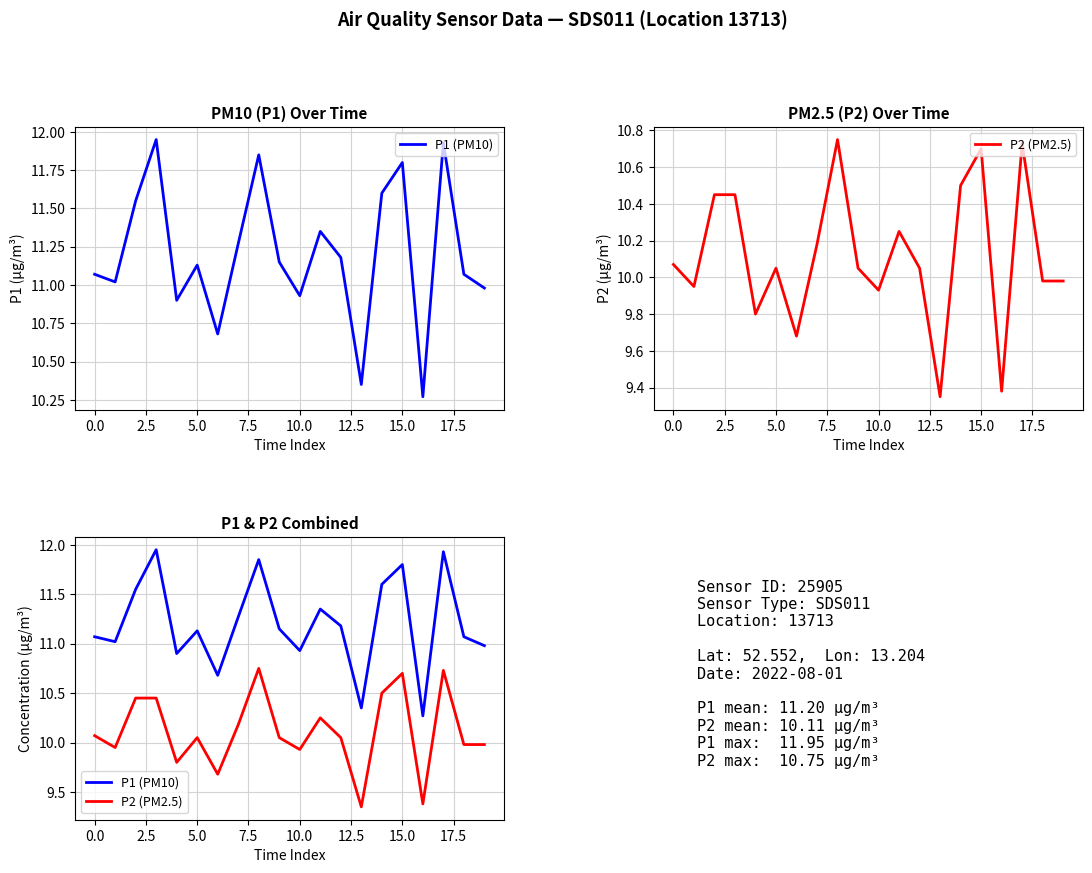

Which series has the widest spread of values?

P1 (PM10)